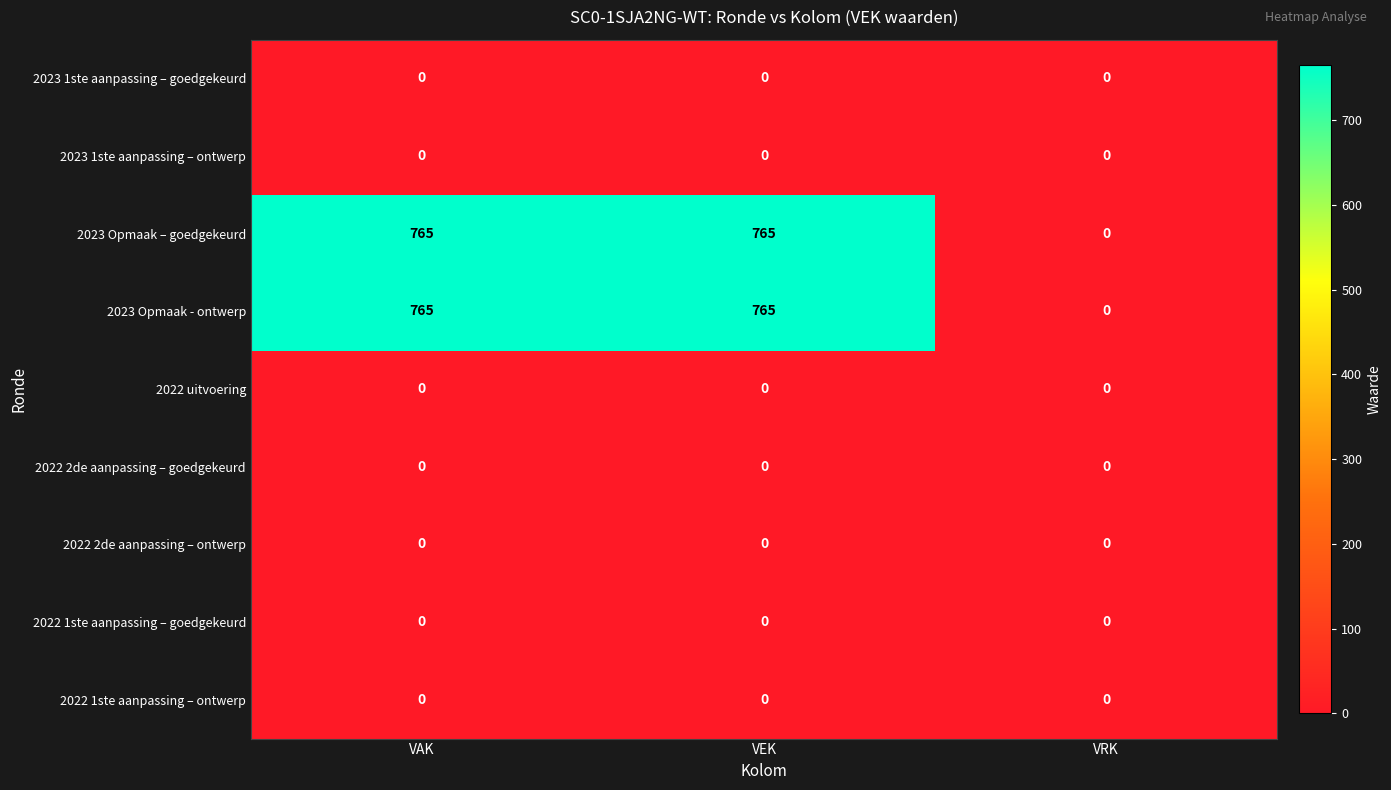

What is the total value across all series at VAK?

1530